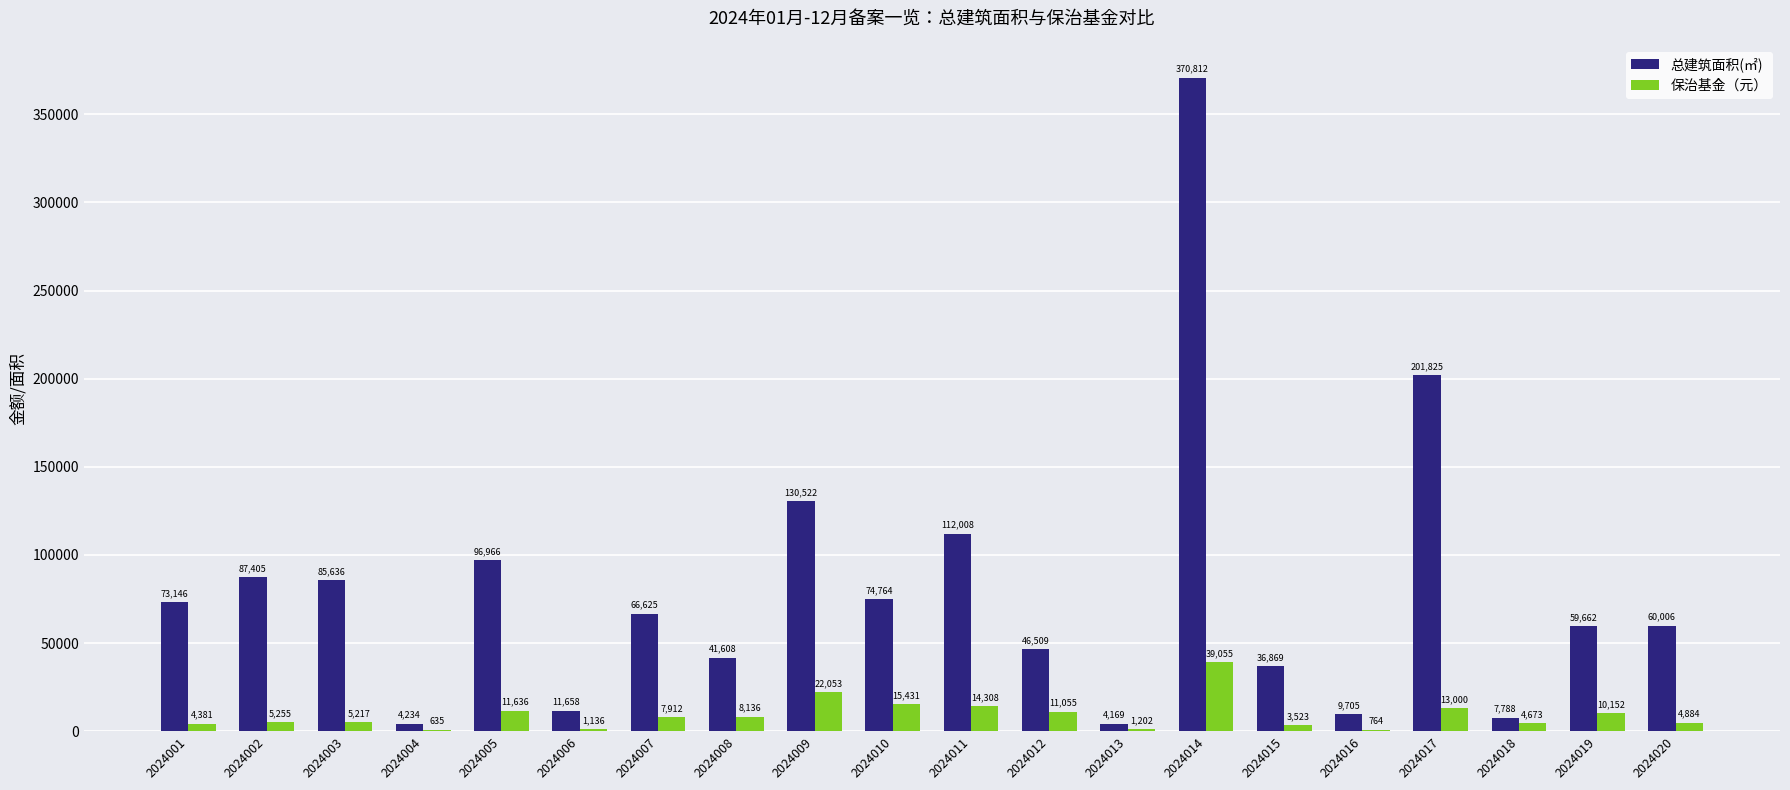

At which label is 总建筑面积(㎡) closest to 187490?

2024017